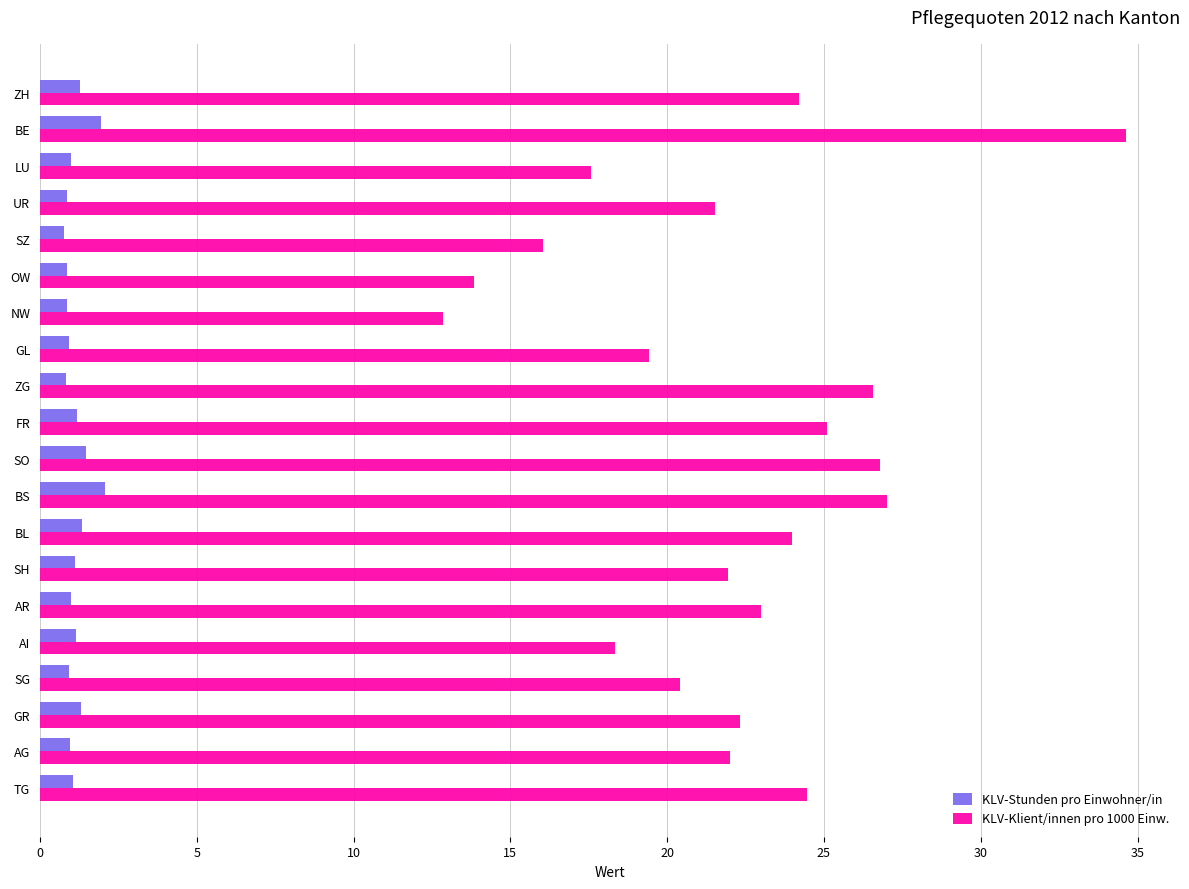

Which series changed the most between NW and ZG?

KLV-Klient/innen pro 1000 Einw.